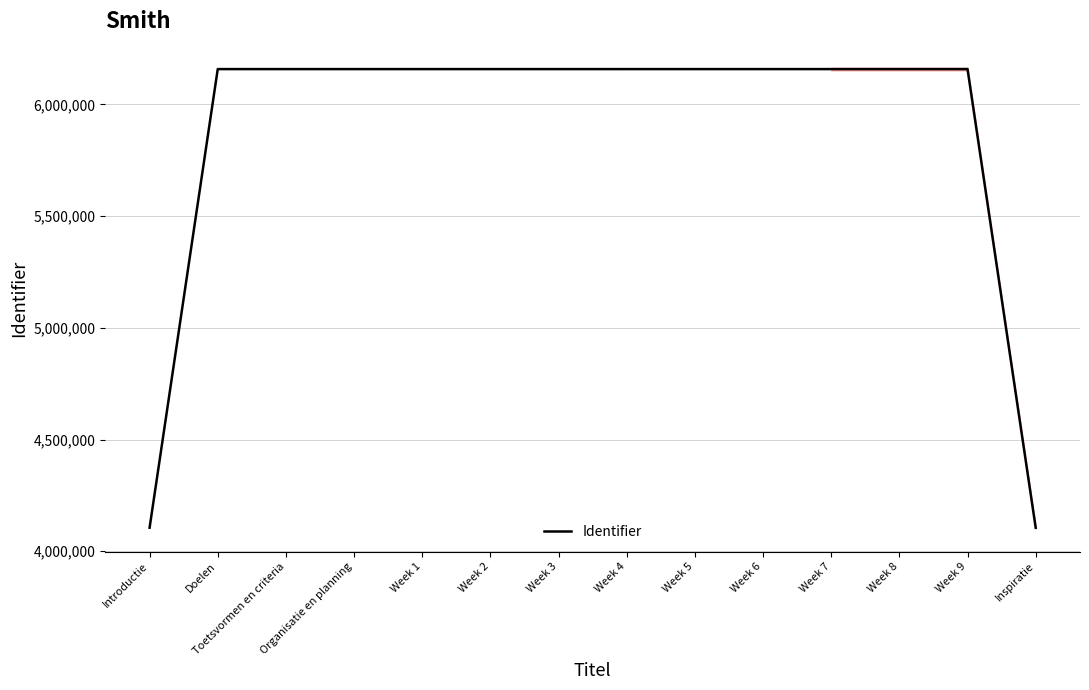

True or false: there are more than 1 points higher than both neighbors.

False